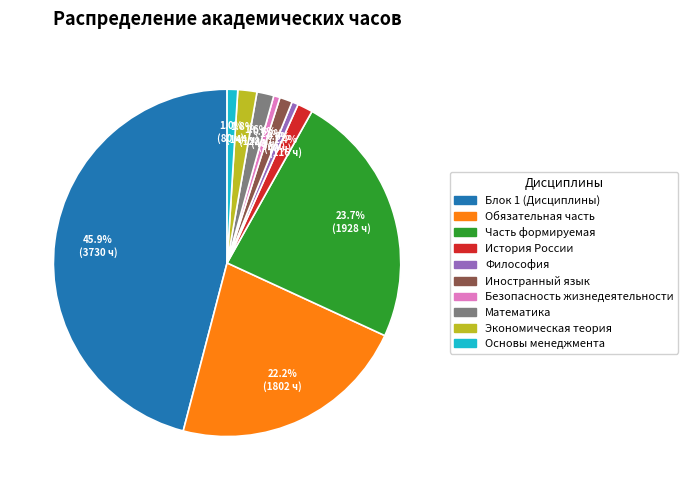

Does any single category account for the majority?

No